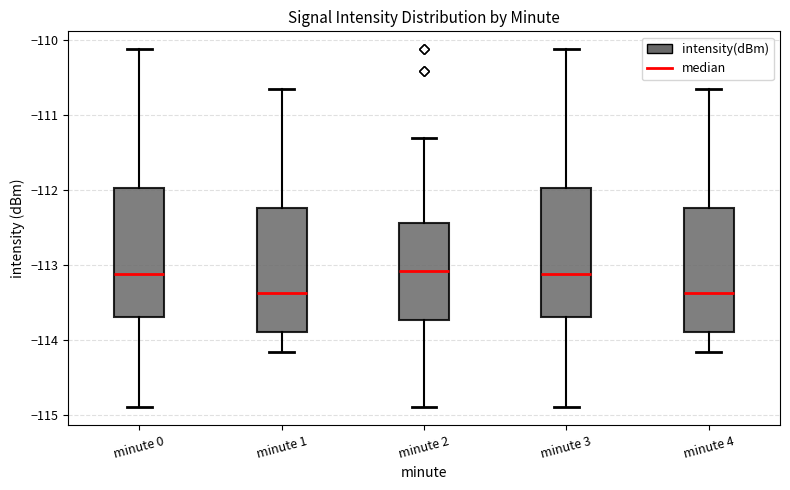

Reading left to right, transcribe this box plot: for each box, give where its median line is, the range the box spans, and where its two whiskers end, as read against the y-axis. The values are not printed on the chart, so give them approximately, as read against the axis.

minute 0: median -113.1, box -113.7 to -112.0, whiskers -114.9 to -110.1
minute 1: median -113.4, box -113.9 to -112.2, whiskers -114.2 to -110.7
minute 2: median -113.1, box -113.7 to -112.4, whiskers -114.9 to -111.3
minute 3: median -113.1, box -113.7 to -112.0, whiskers -114.9 to -110.1
minute 4: median -113.4, box -113.9 to -112.2, whiskers -114.2 to -110.7